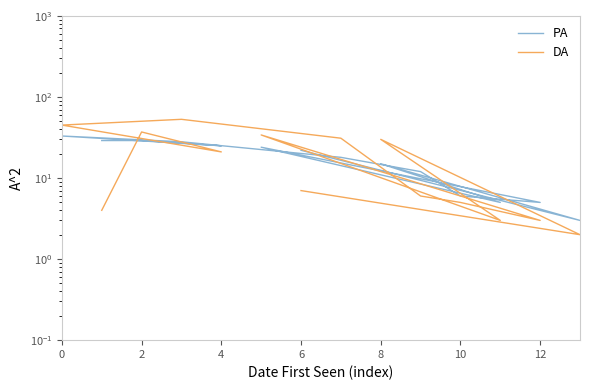

The PA series shows 33 at 9. True or false?

False